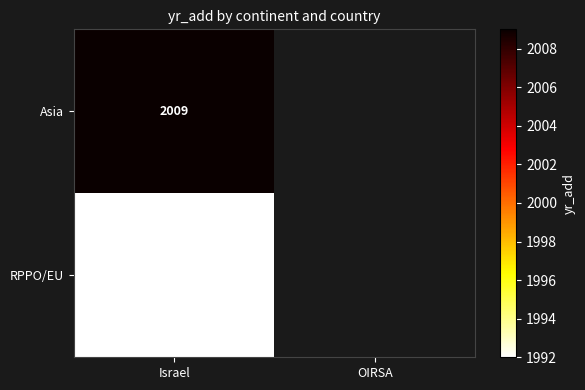

What is the minimum value shown in the chart?

1992.0